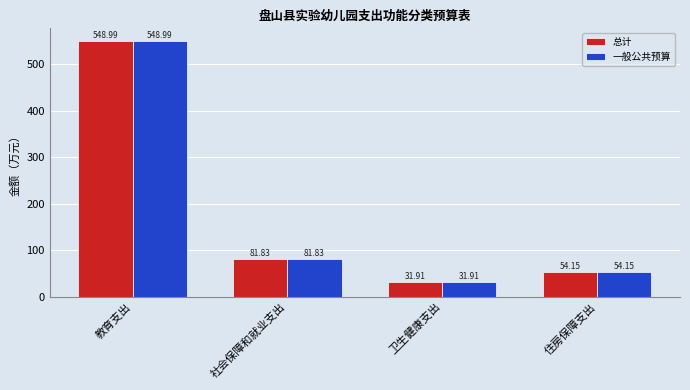

What is the maximum value shown in the chart?

549.0